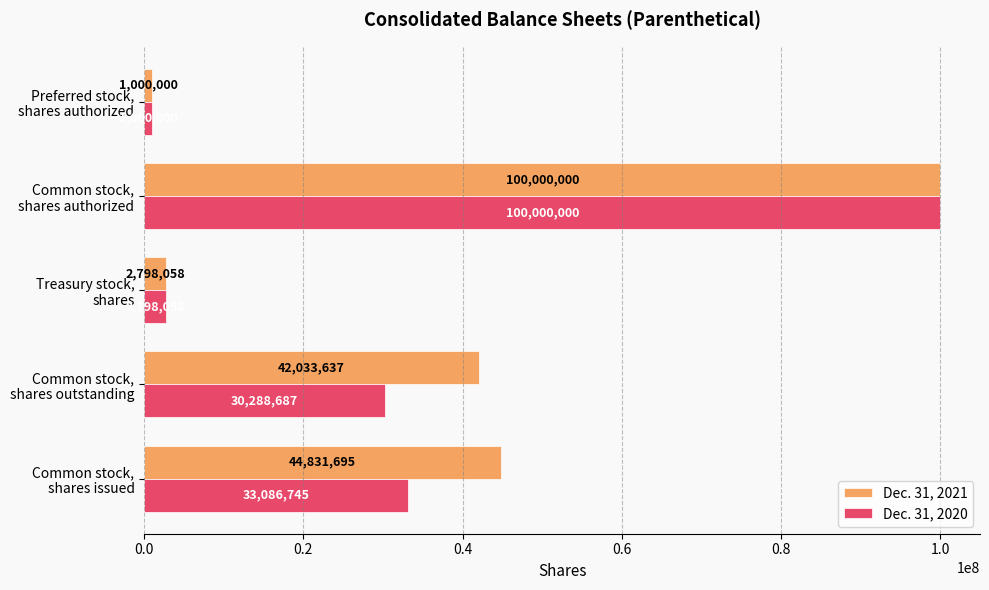

What is the difference between the second highest and minimum values in the Dec. 31, 2020 series?

32086745